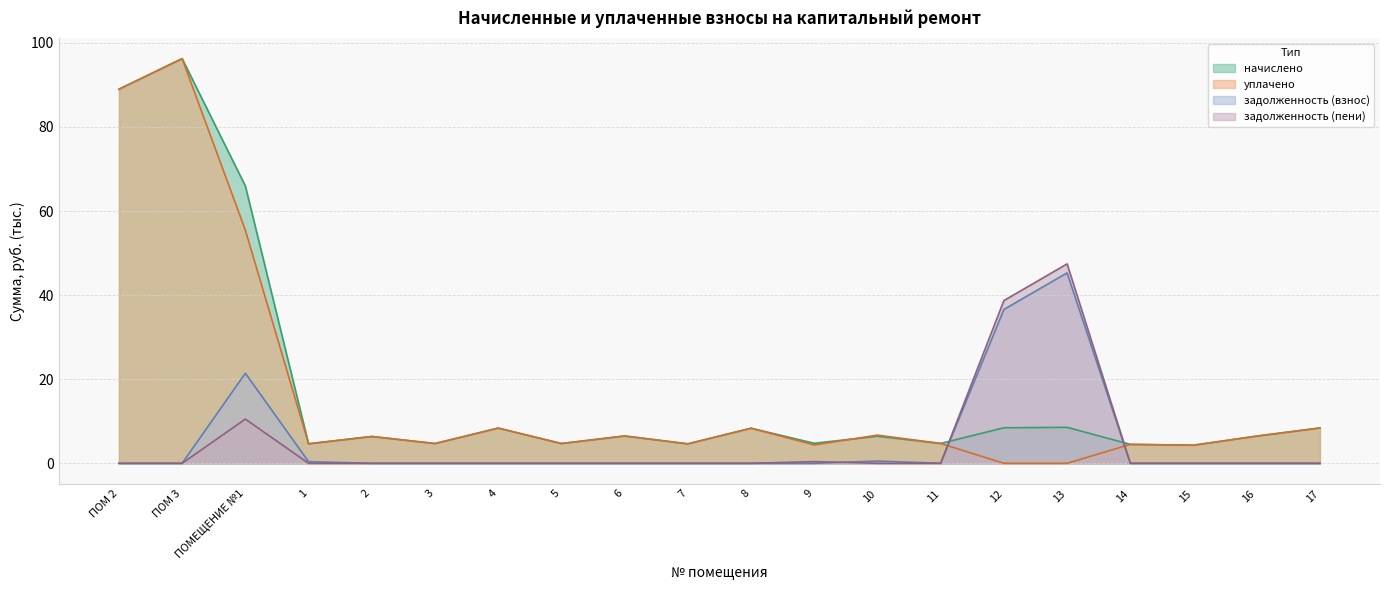

What is the difference between the maximum and minimum values in the начислено series?

91.9